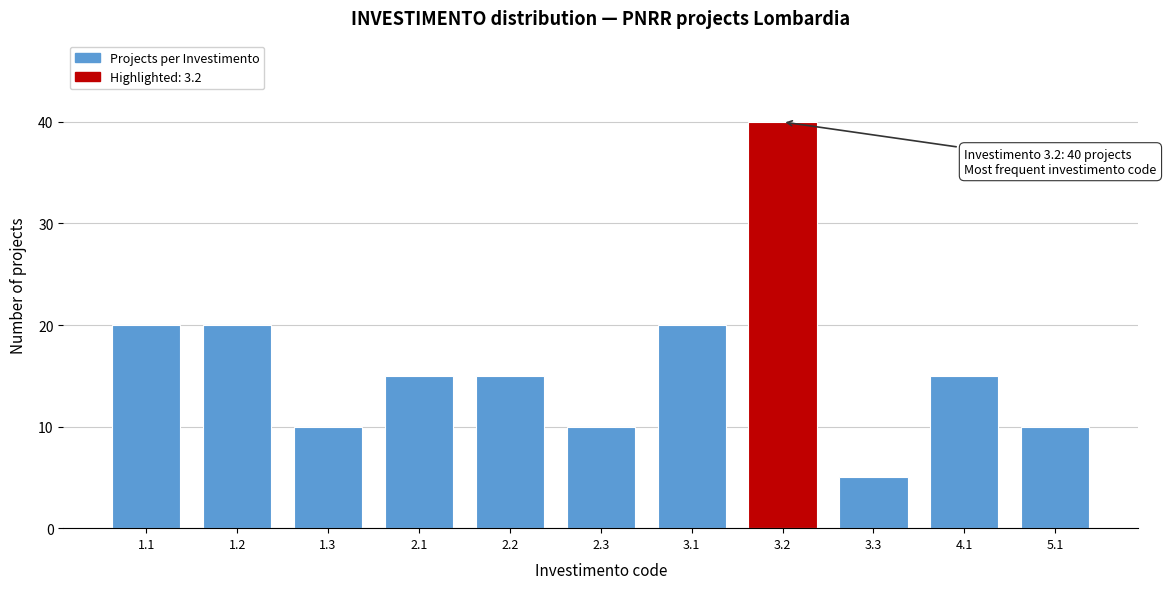

Reading left to right, list all the values displayed in this chart.

20	20	10	15	15	10	20	40	5	15	10